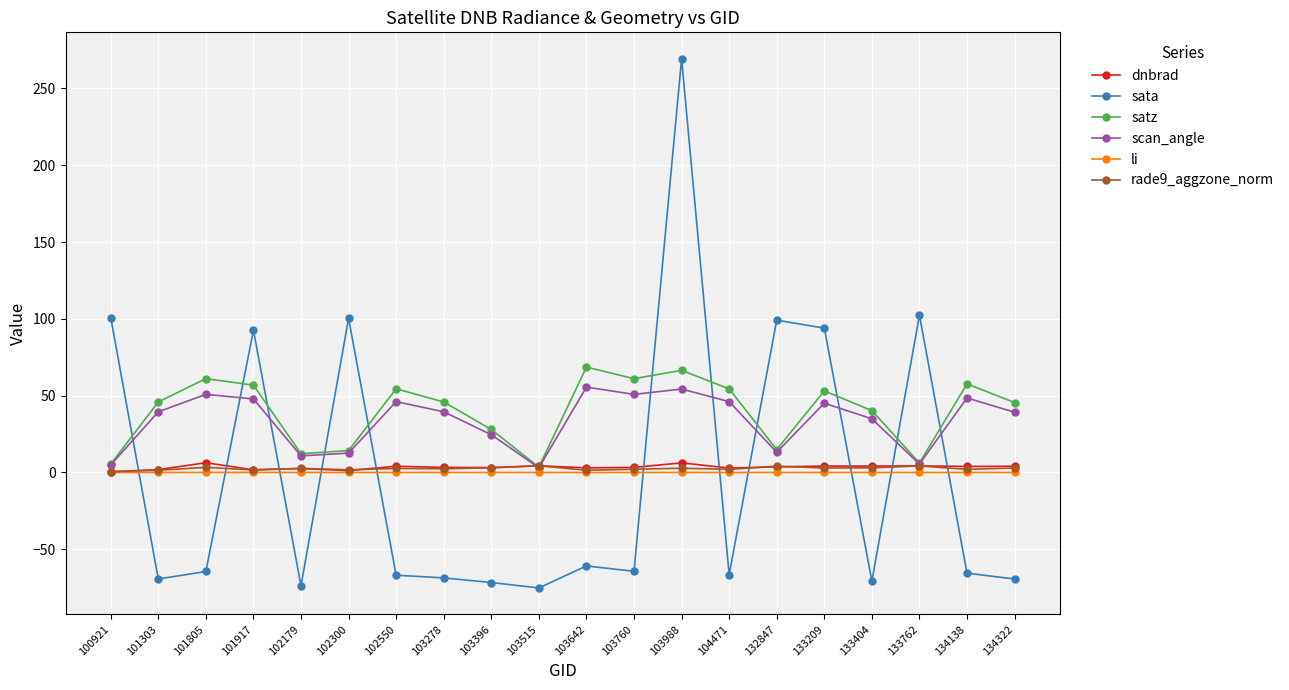

What is the spread (max minus min) of values at 133209?

94.0